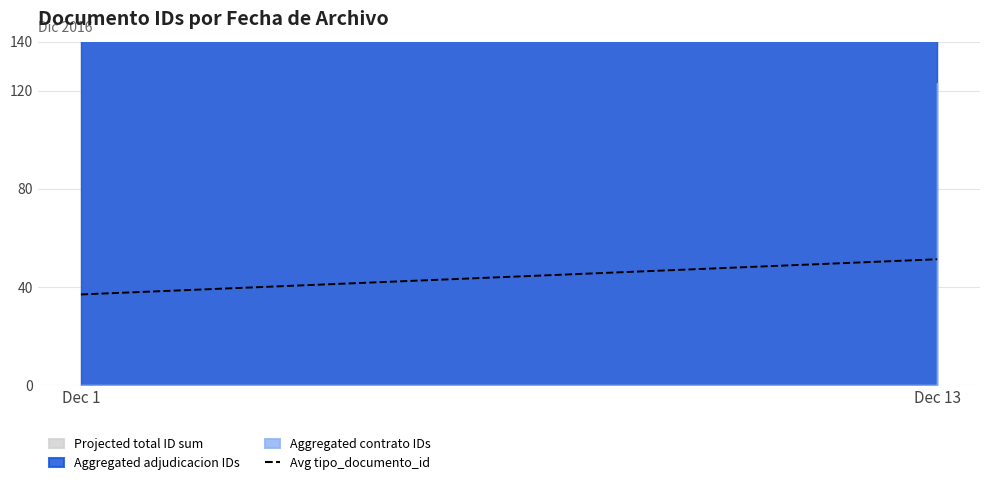

The chart shows a value of 37.0 at Dec 1. True or false?

True